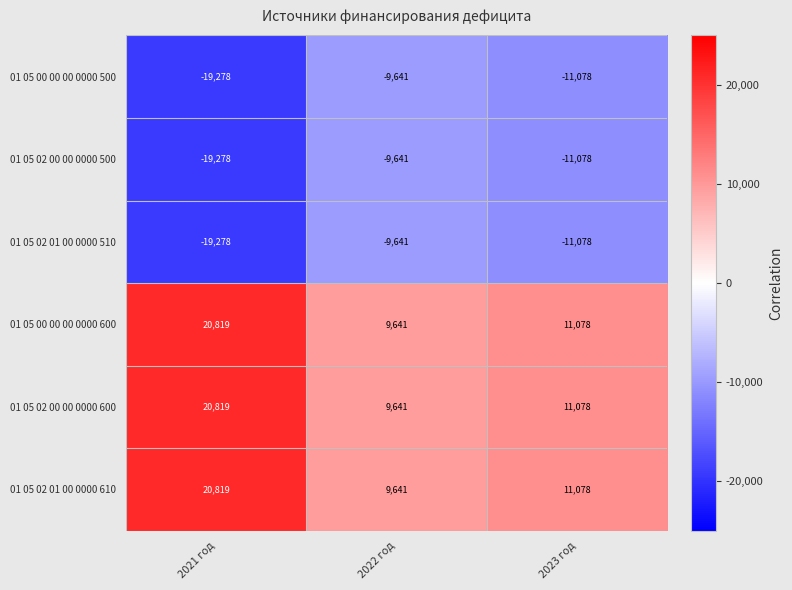

What is the sum of all 01 05 00 00 00 0000 600 values?

41538